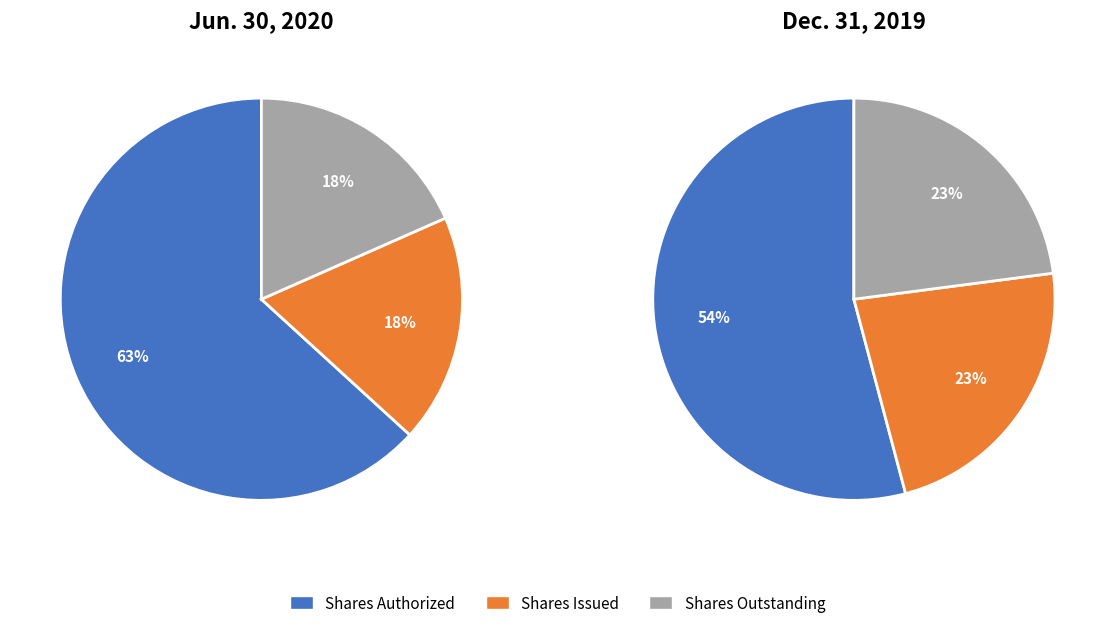

To the nearest percent, what is the combined percentage of Shares Issued and Shares Outstanding?

37%